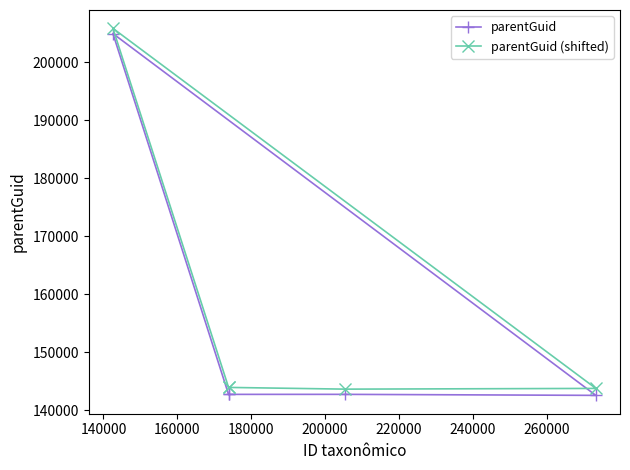

What is the highest value of the parentGuid series?

204949